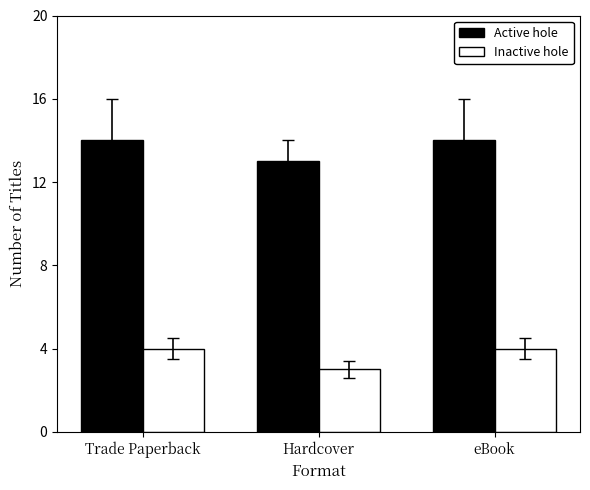

Are the bars horizontal?

No